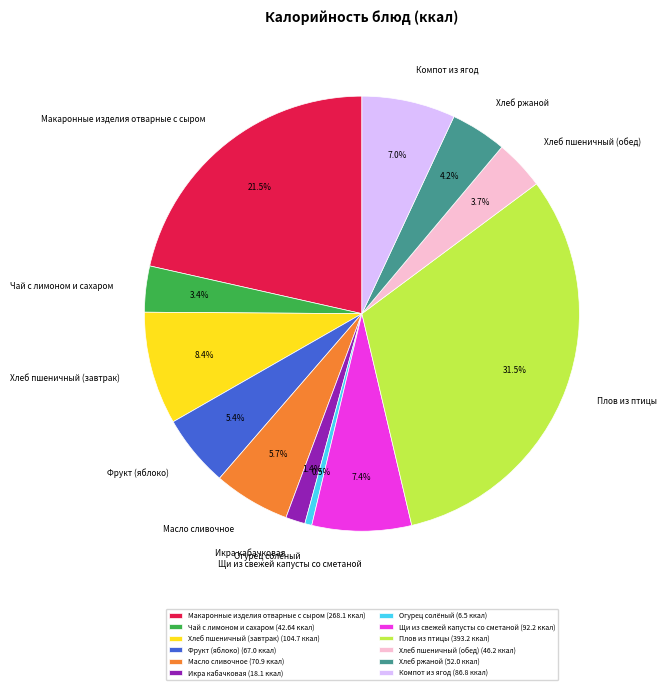

How many slices are in this pie chart?

12